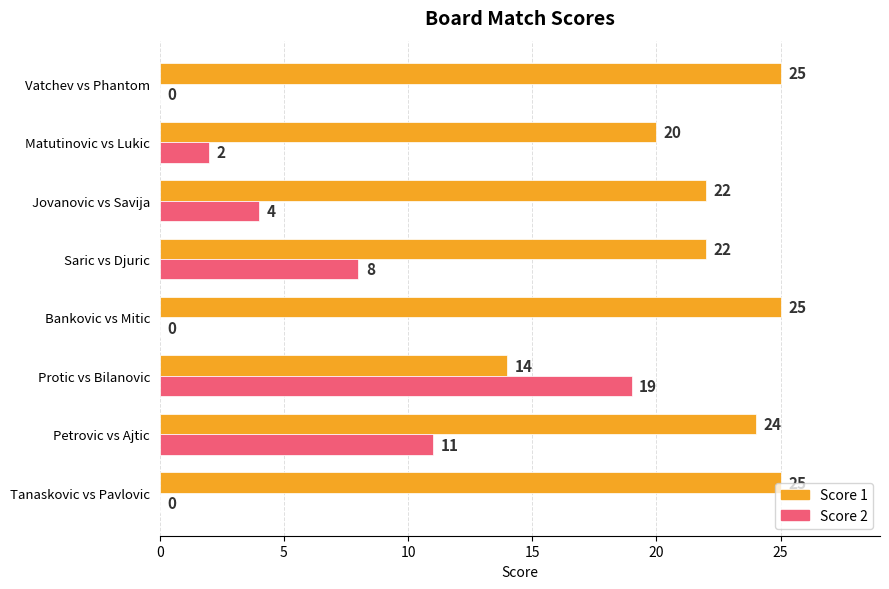

What is the sum of all Score 1 values?

177